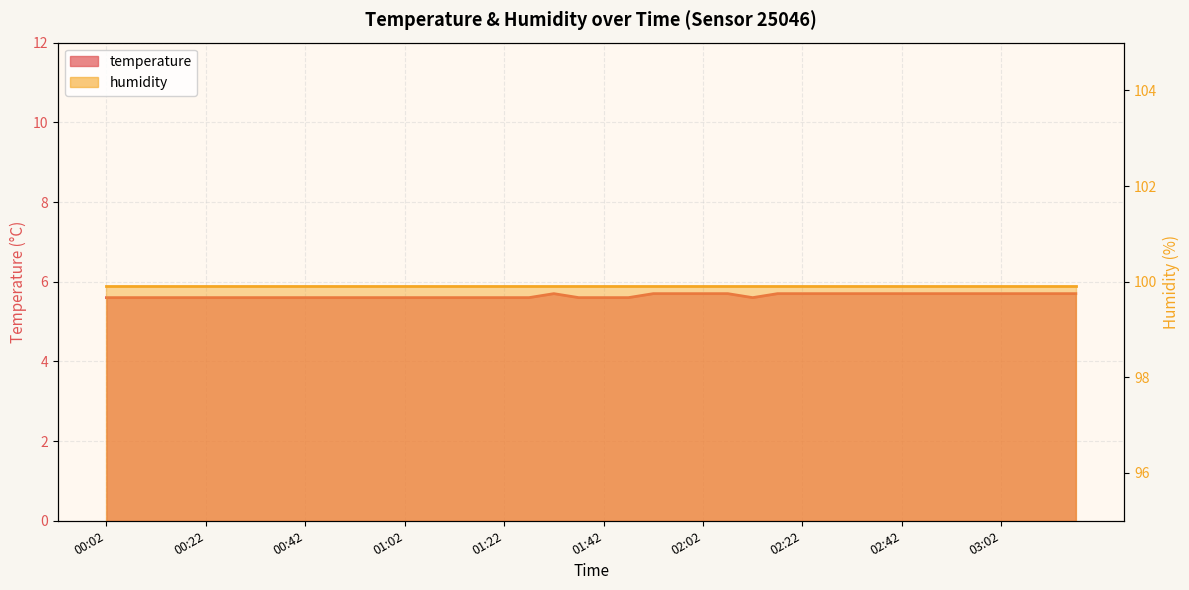

What is the average value?

5.6